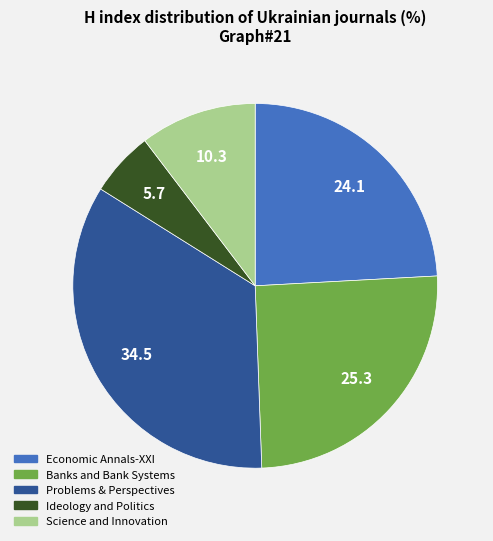

Rank the categories by value from lowest to highest.

Ideology and Politics, Science and Innovation, Economic Annals-XXI, Banks and Bank Systems, Problems & Perspectives